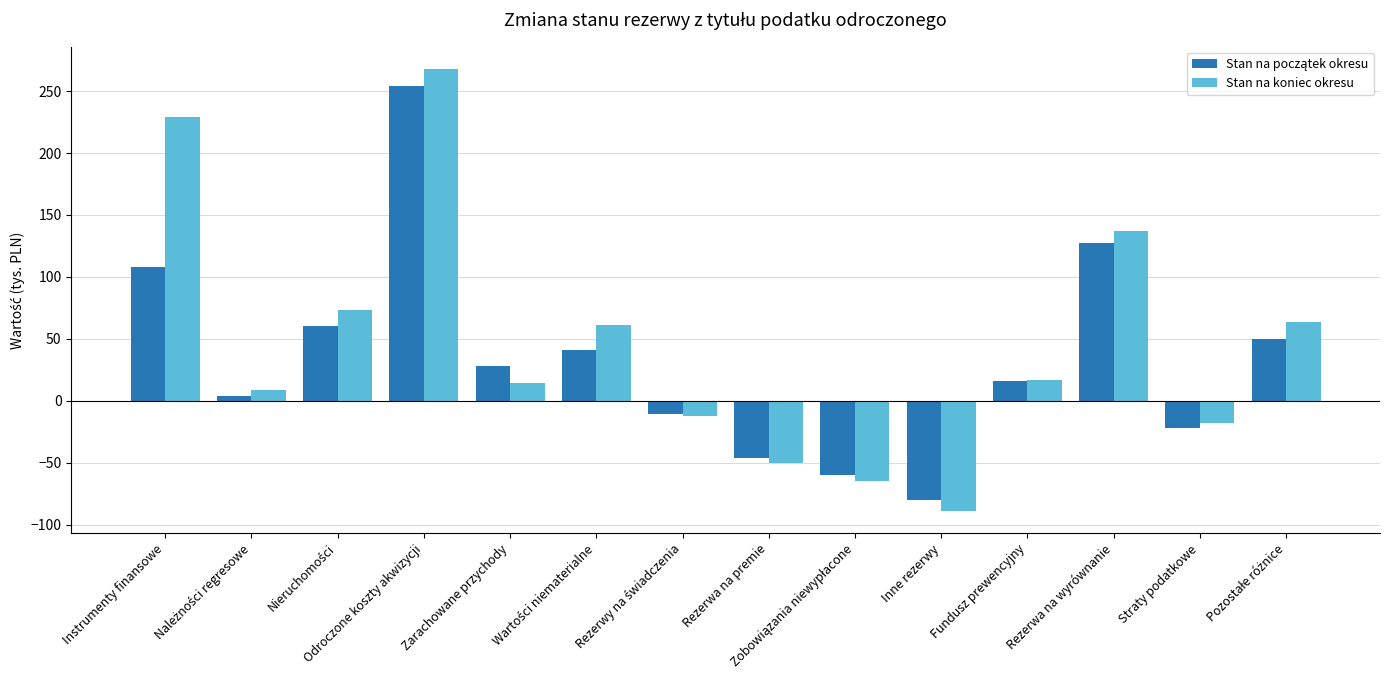

Which series has the widest spread of values?

Stan na koniec okresu